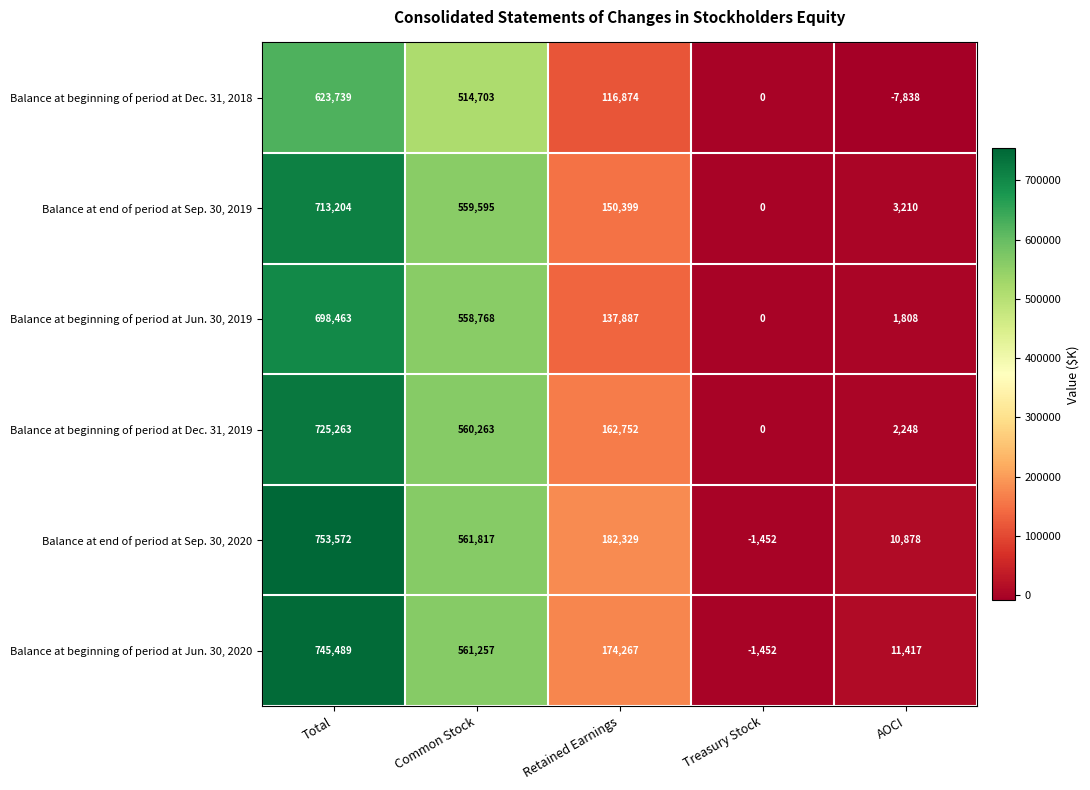

Reading right to left, list all the values displayed in this chart.

Balance at beginning of period at Dec. 31, 2018: AOCI=-7838	Treasury Stock=0	Retained Earnings=116874	Common Stock=514703	Total=623739
Balance at end of period at Sep. 30, 2019: AOCI=3210	Treasury Stock=0	Retained Earnings=150399	Common Stock=559595	Total=713204
Balance at beginning of period at Jun. 30, 2019: AOCI=1808	Treasury Stock=0	Retained Earnings=137887	Common Stock=558768	Total=698463
Balance at beginning of period at Dec. 31, 2019: AOCI=2248	Treasury Stock=0	Retained Earnings=162752	Common Stock=560263	Total=725263
Balance at end of period at Sep. 30, 2020: AOCI=10878	Treasury Stock=-1452	Retained Earnings=182329	Common Stock=561817	Total=753572
Balance at beginning of period at Jun. 30, 2020: AOCI=11417	Treasury Stock=-1452	Retained Earnings=174267	Common Stock=561257	Total=745489